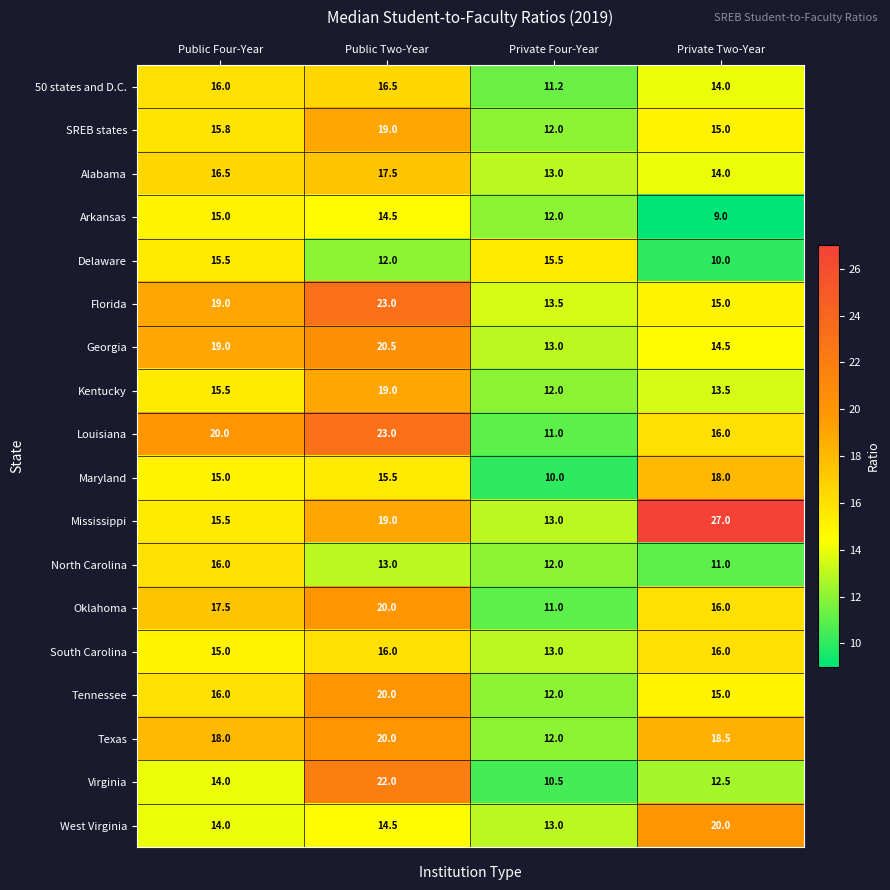

At which category does the chart reach its peak across all series?

Private Two-Year